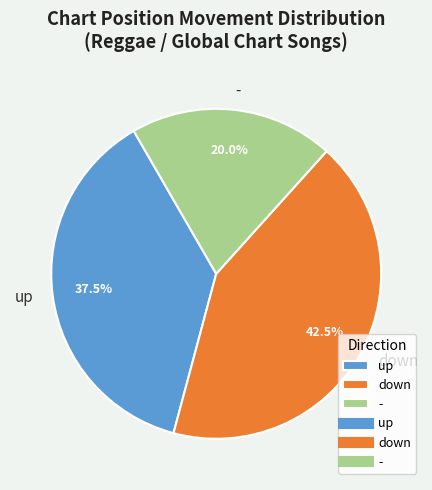

Which slice is the smallest?

-